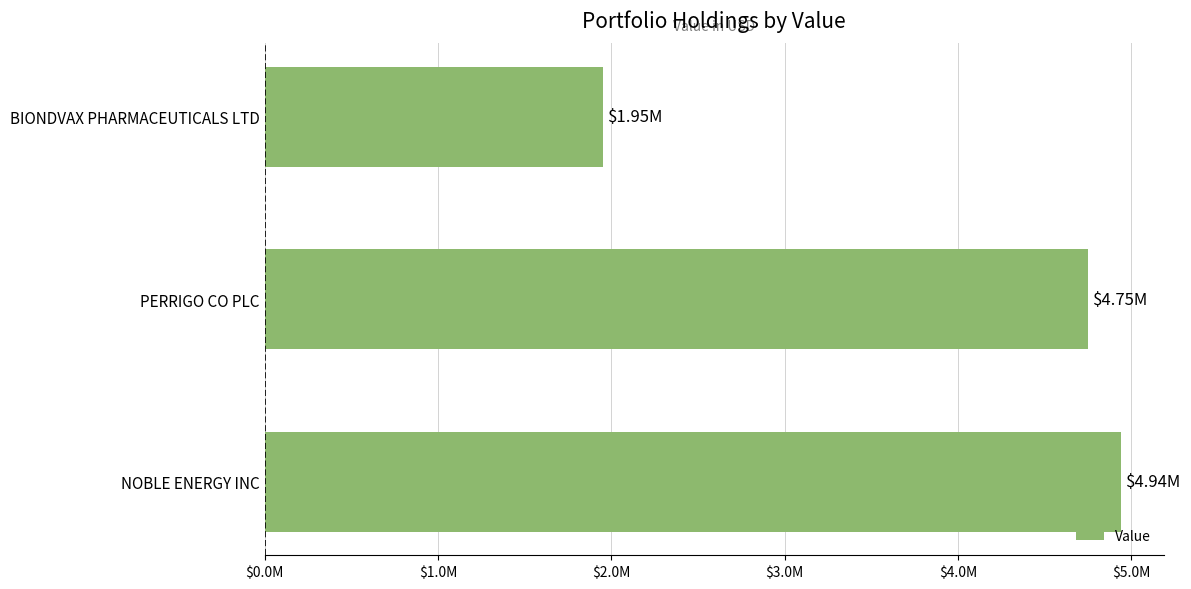

List the labels in order of value, smallest first.

BIONDVAX PHARMACEUTICALS LTD, PERRIGO CO PLC, NOBLE ENERGY INC